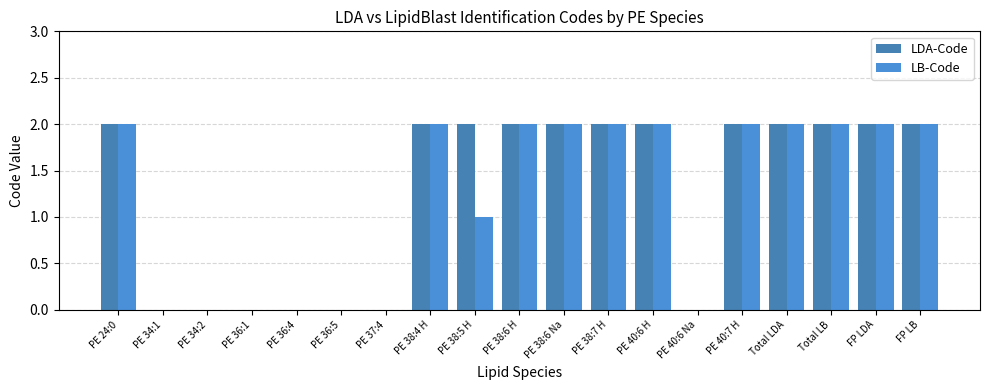

Which series has the largest range (max minus min)?

LDA-Code